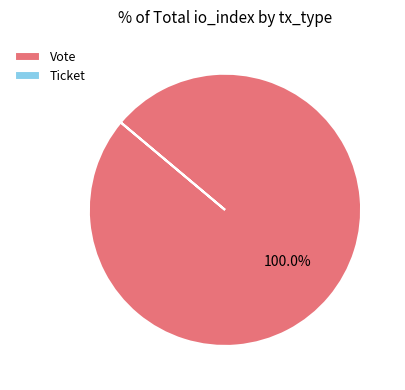

True or false: Vote accounts for 100% of the total.

True